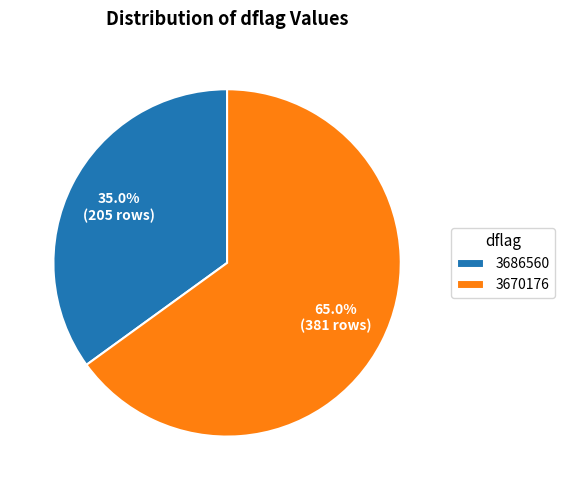

What is the total percentage of 3670176 and 3686560?

100.0%